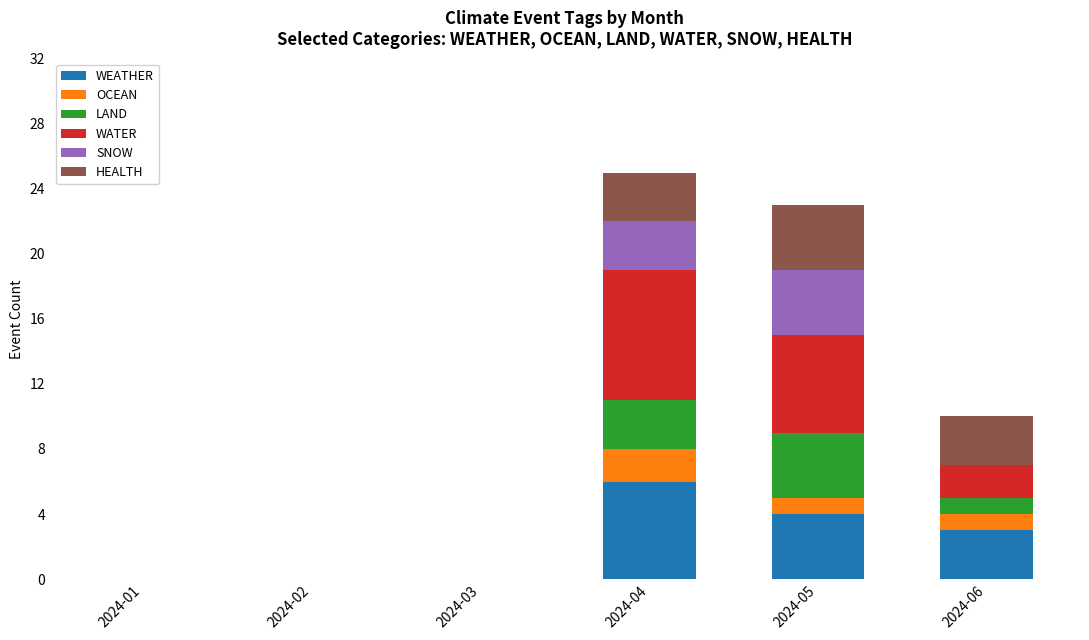

The WEATHER series shows -3 at 2024-01. True or false?

False